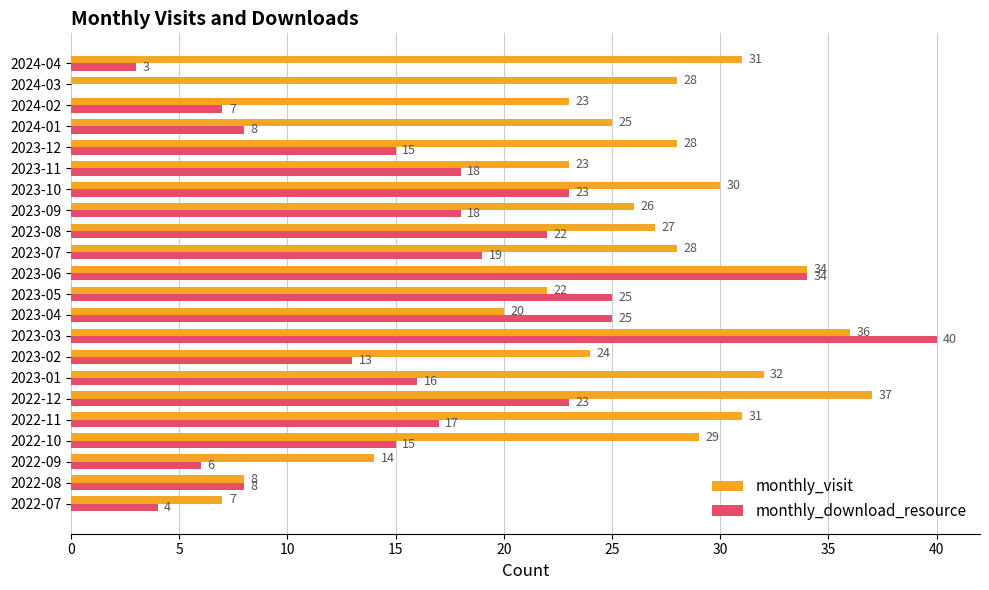

Which series changed the most between 2022-11 and 2023-05?

monthly_visit